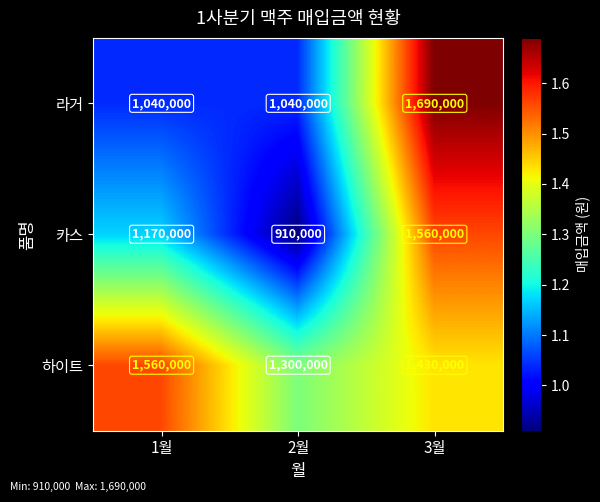

Rank the series at 2월 from highest to lowest value.

하이트, 라거, 카스